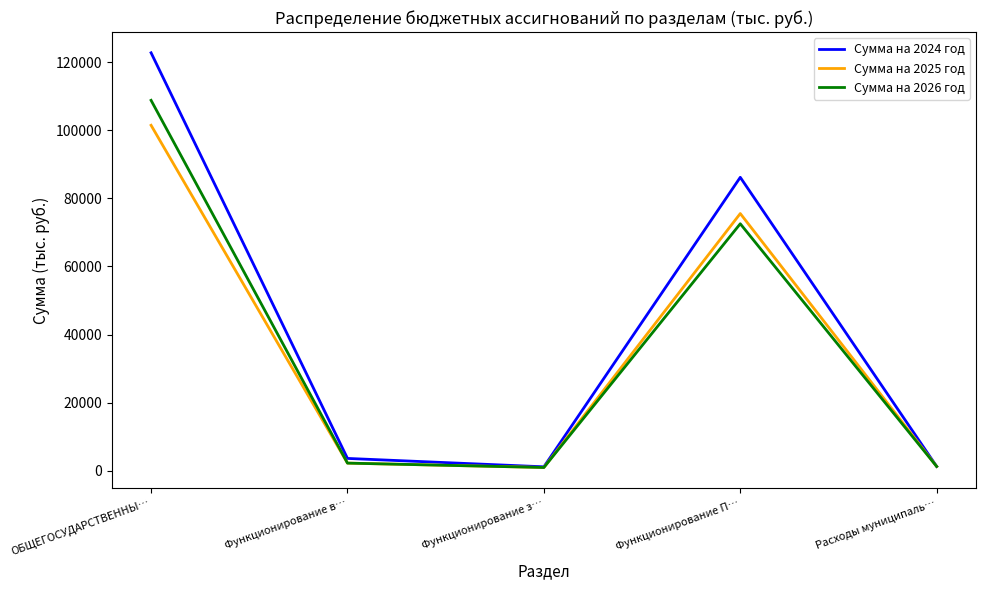

The Сумма на 2025 год series shows 101442.2 at ОБЩЕГОСУДАРСТВЕННЫ…. True or false?

True